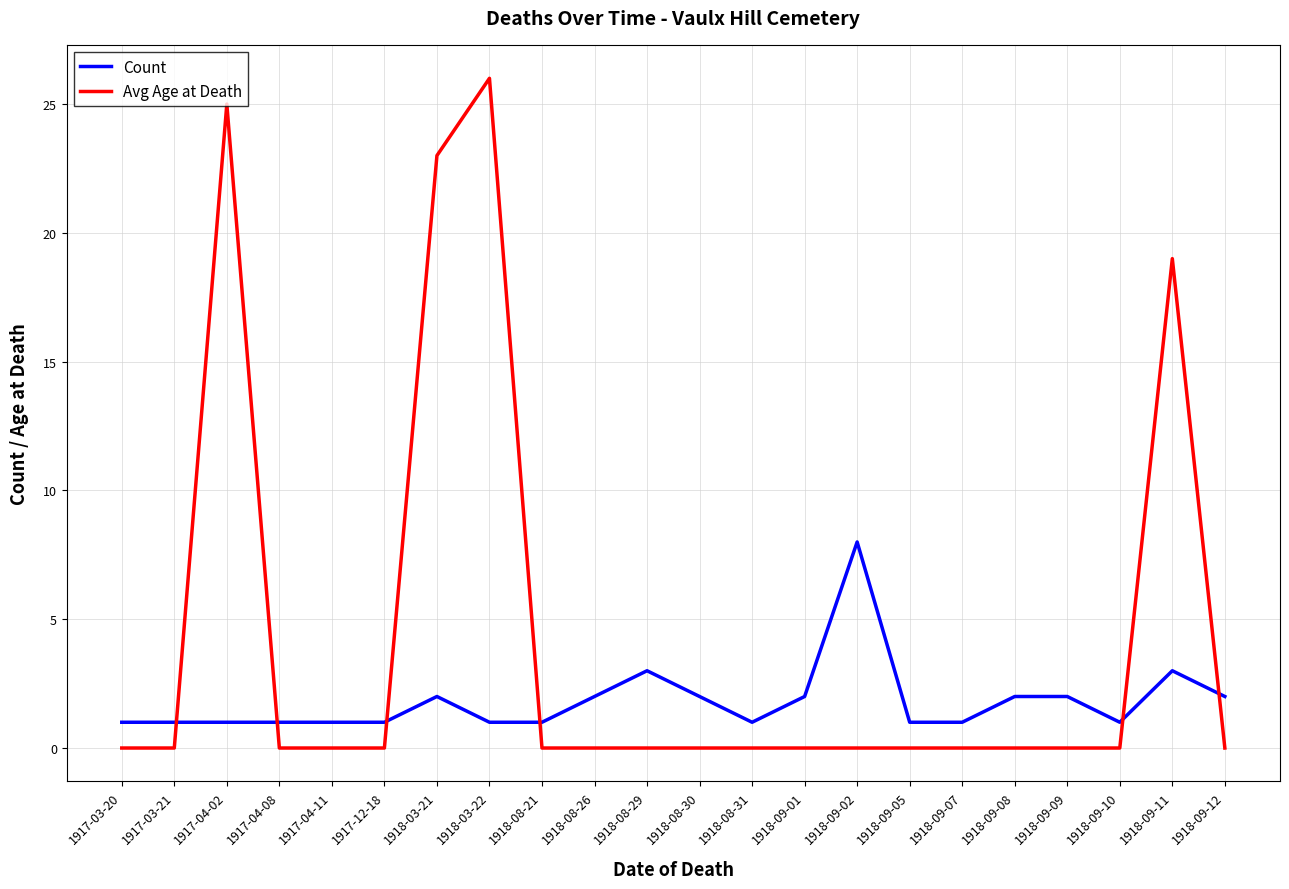

Reading left to right, what are all the values shown in this chart?

Count: 1	1	1	1	1	1	2	1	1	2	3	2	1	2	8	1	1	2	2	1	3	2
Avg Age at Death: 0	0	25	0	0	0	23	26	0	0	0	0	0	0	0	0	0	0	0	0	19	0